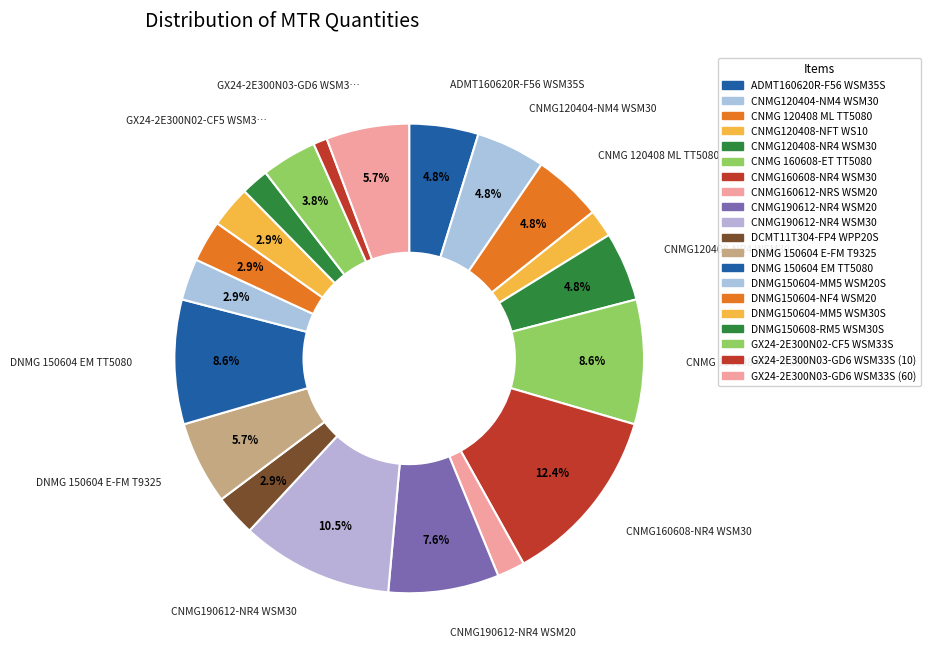

To the nearest percent, what portion does CNMG190612-NR4 WSM20 represent?

8%